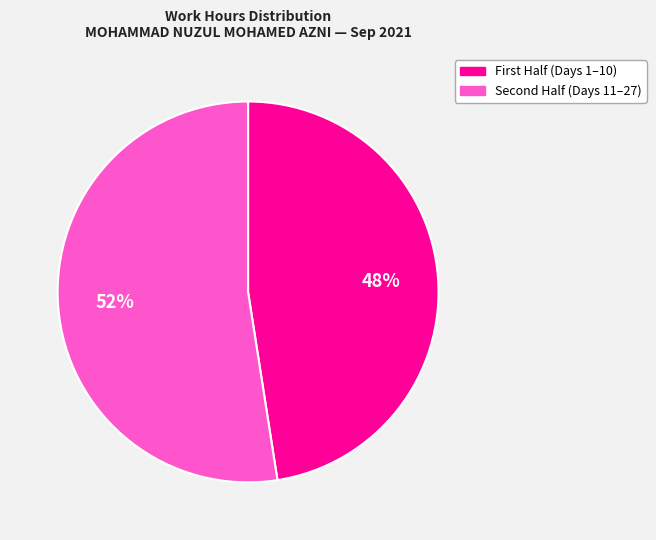

Is there any slice that represents more than half of the pie?

Yes